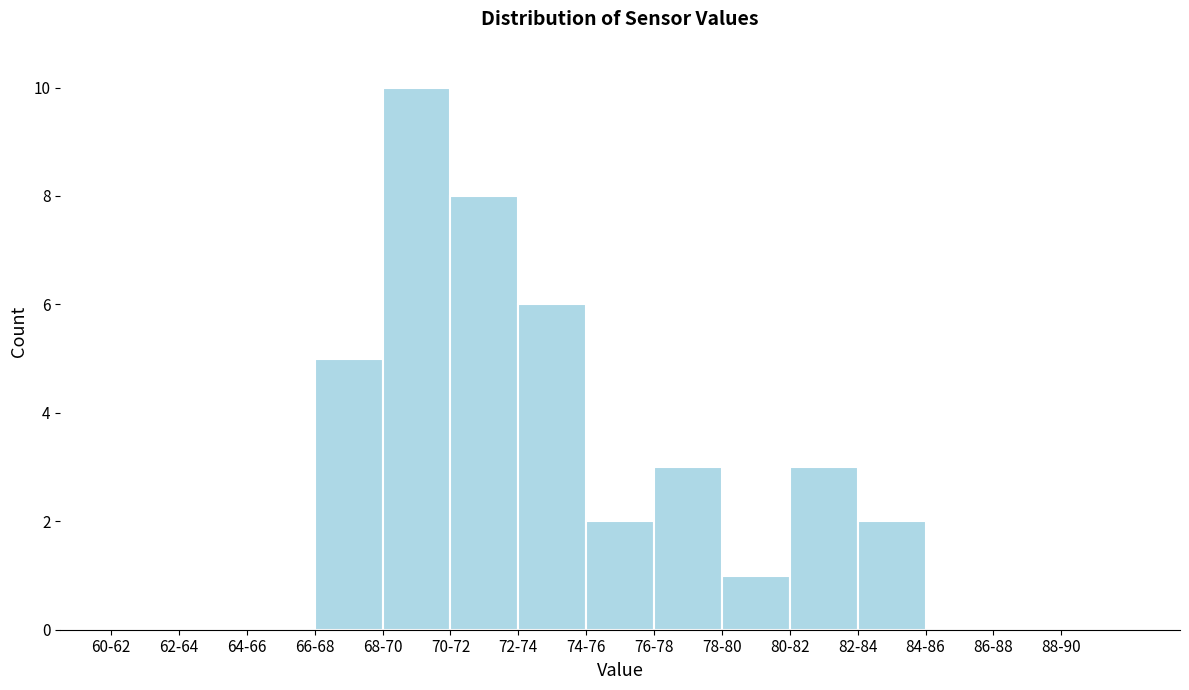

Reading right to left, transcribe all the data shown in this chart.

88-90=0	86-88=0	84-86=0	82-84=2	80-82=3	78-80=1	76-78=3	74-76=2	72-74=6	70-72=8	68-70=10	66-68=5	64-66=0	62-64=0	60-62=0